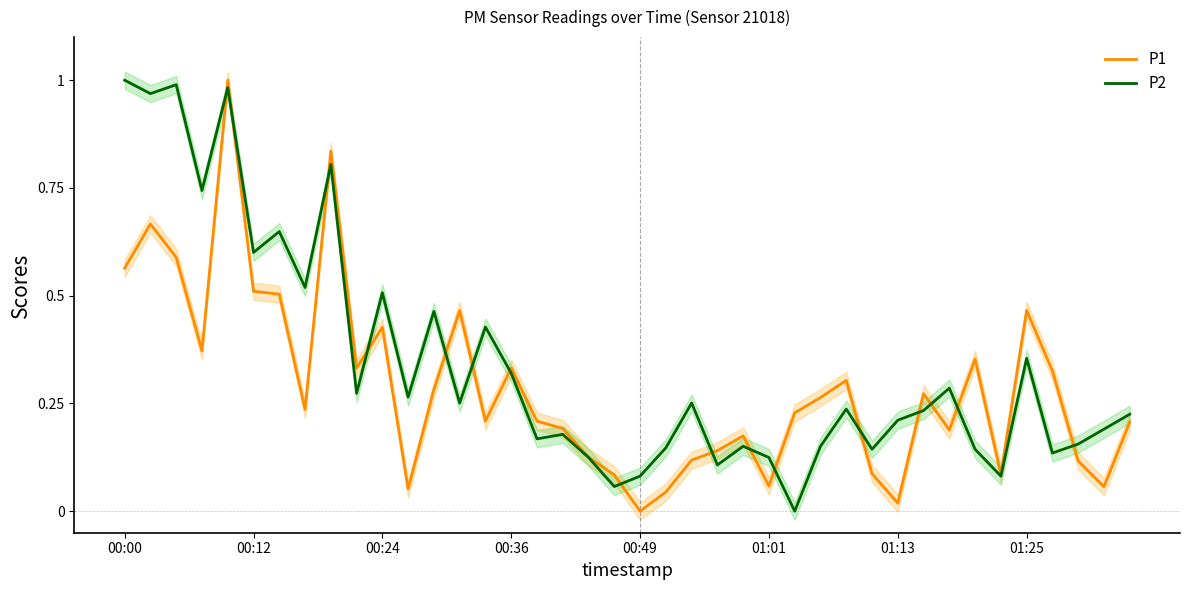

True or false: P2 has more than 1 points higher than both neighbors.

True